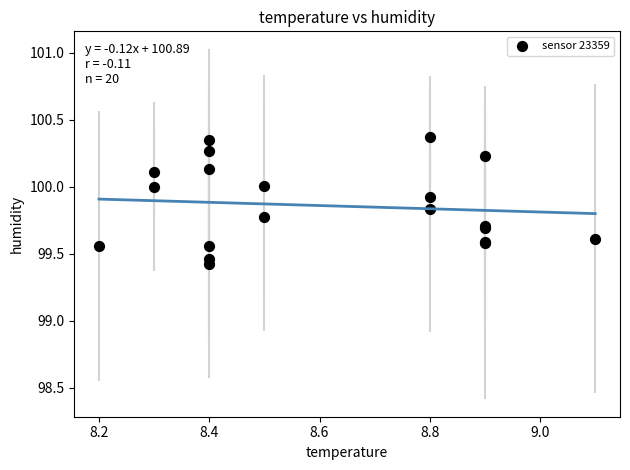

What Y value in the scatter plot is closest to 99?

99.4